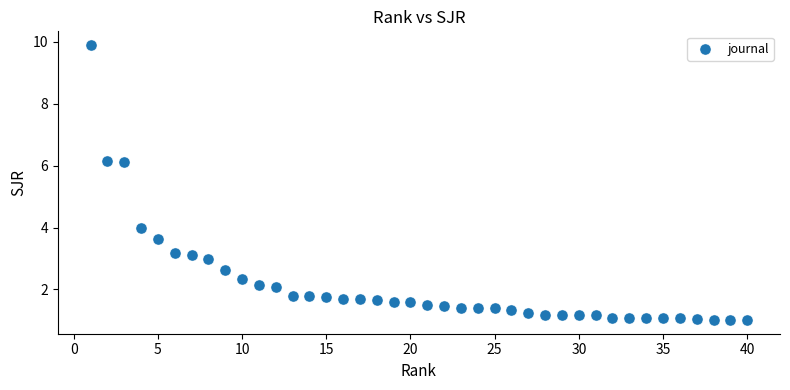

What is the range of Y values (max minus min)?

8.9